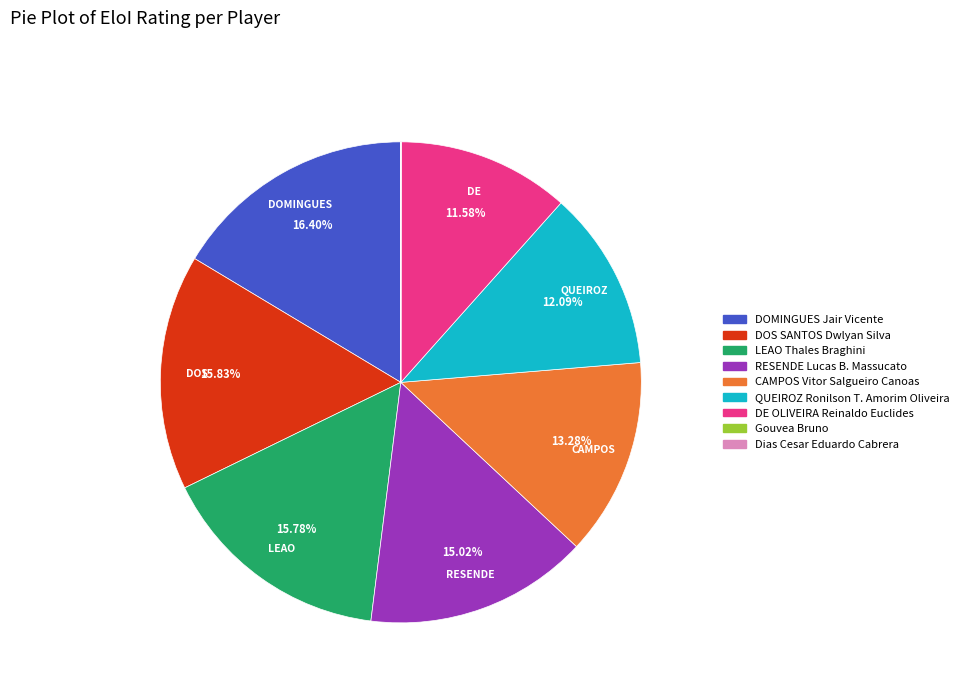

To the nearest percent, what is the combined percentage of DOS SANTOS Dwlyan Silva and CAMPOS Vitor Salgueiro Canoas?

29%